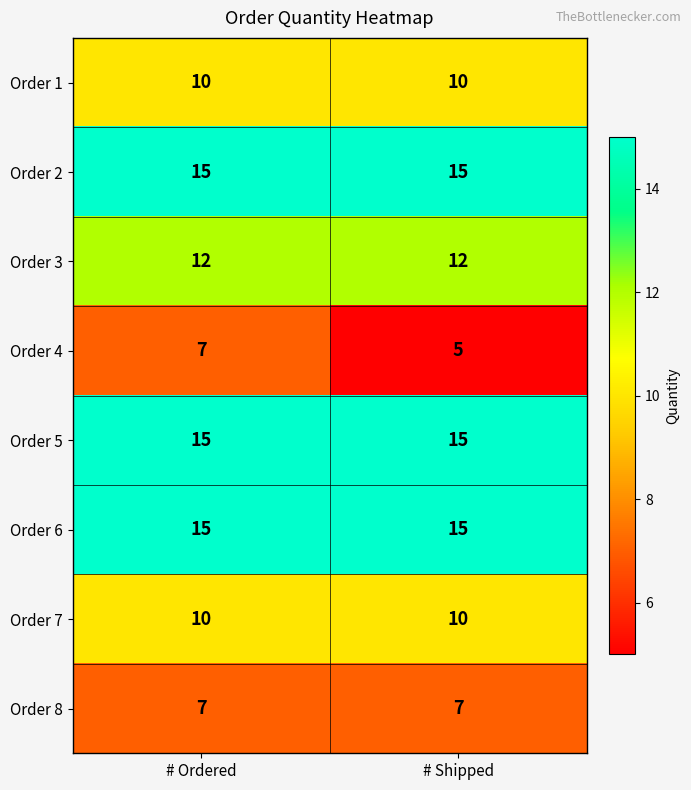

List the labels in order of Order 4 value, smallest first.

# Shipped, # Ordered